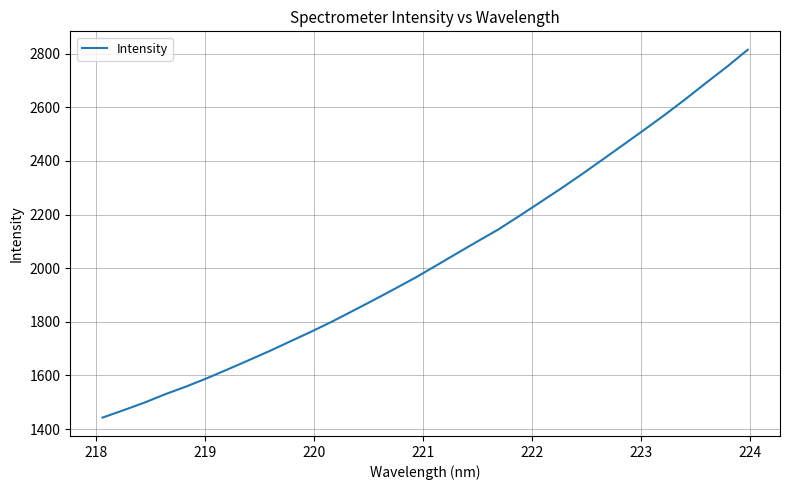

What is the maximum value shown in the chart?

2814.7